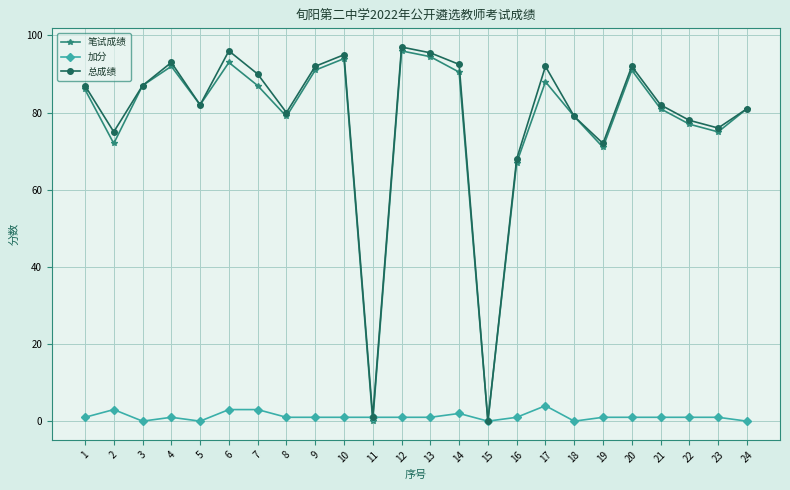

Which series has the largest total across all categories?

总成绩